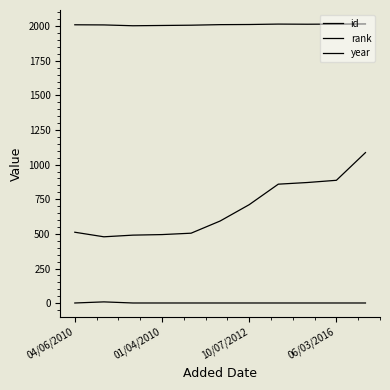

Where is id nearest to the value 783?

10/07/2012